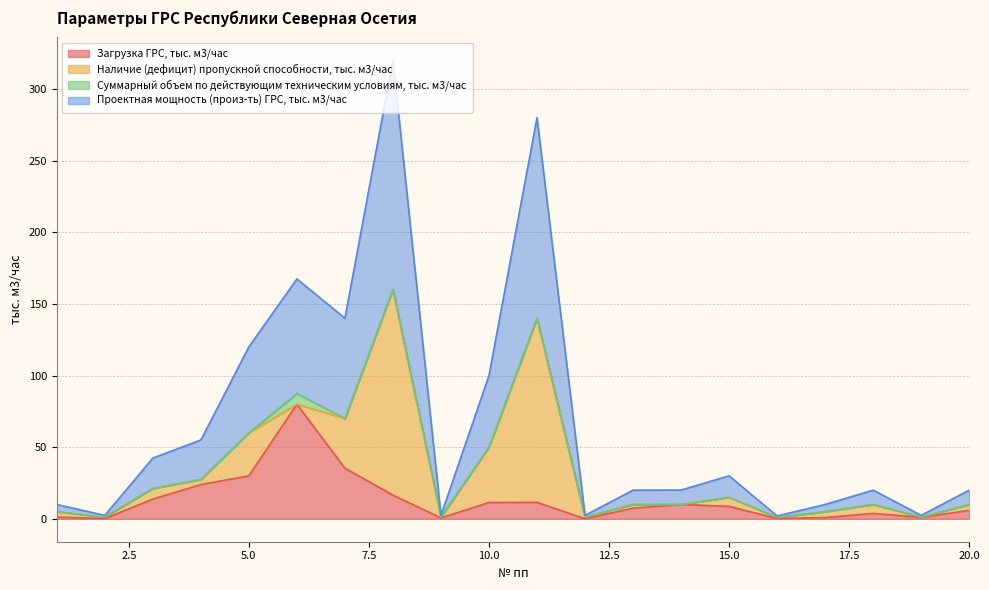

What is the highest value of the Загрузка ГРС, тыс. м3/час series?

80.0